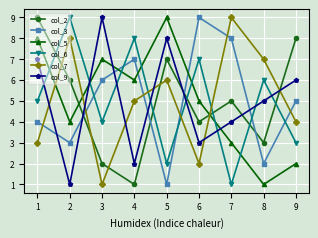

Where is the first local minimum for col_2?

4